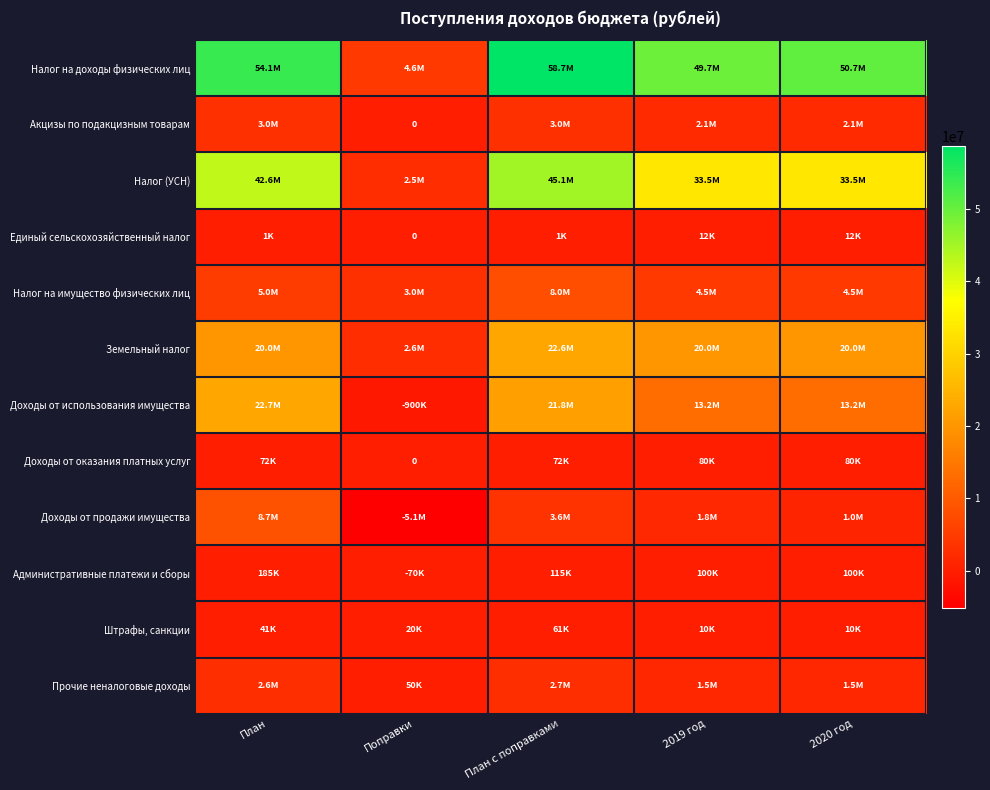

What is the difference between the maximum and minimum values in the Доходы от использования имущества series?

23572000.0